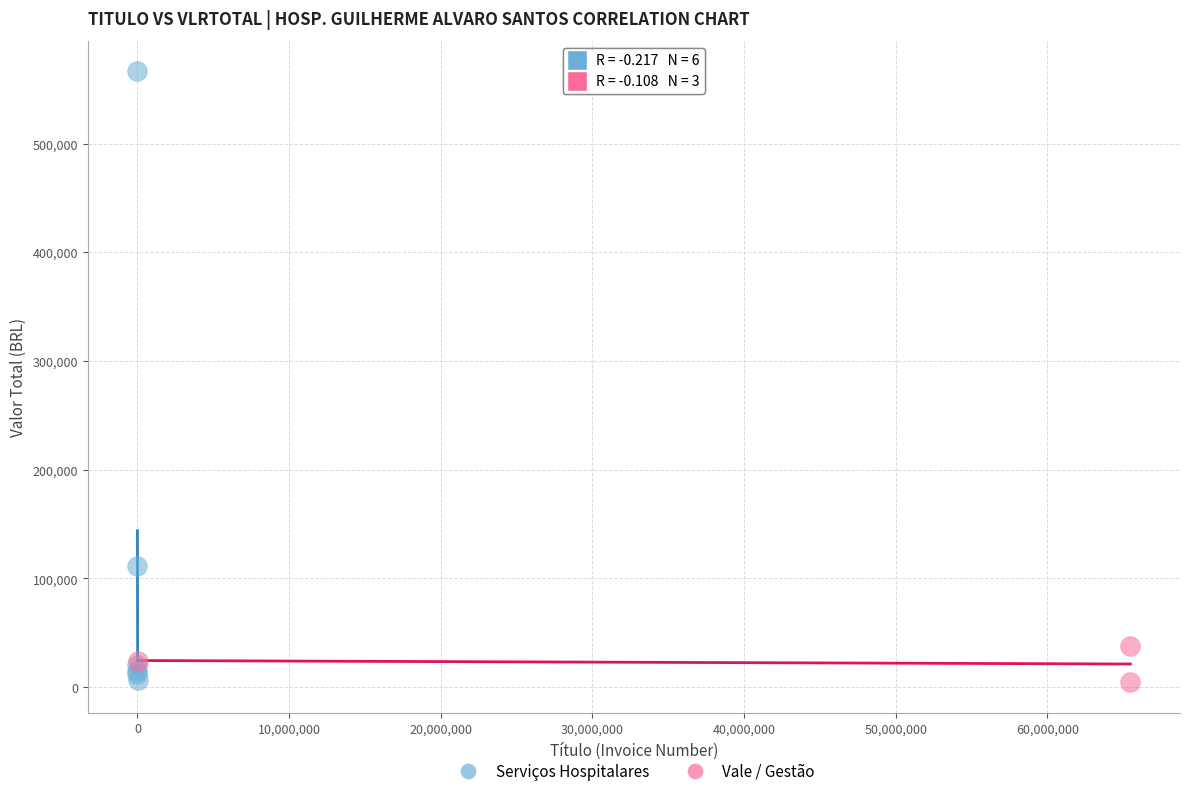

Which series has the largest Y range (max minus min)?

Serviços Hospitalares